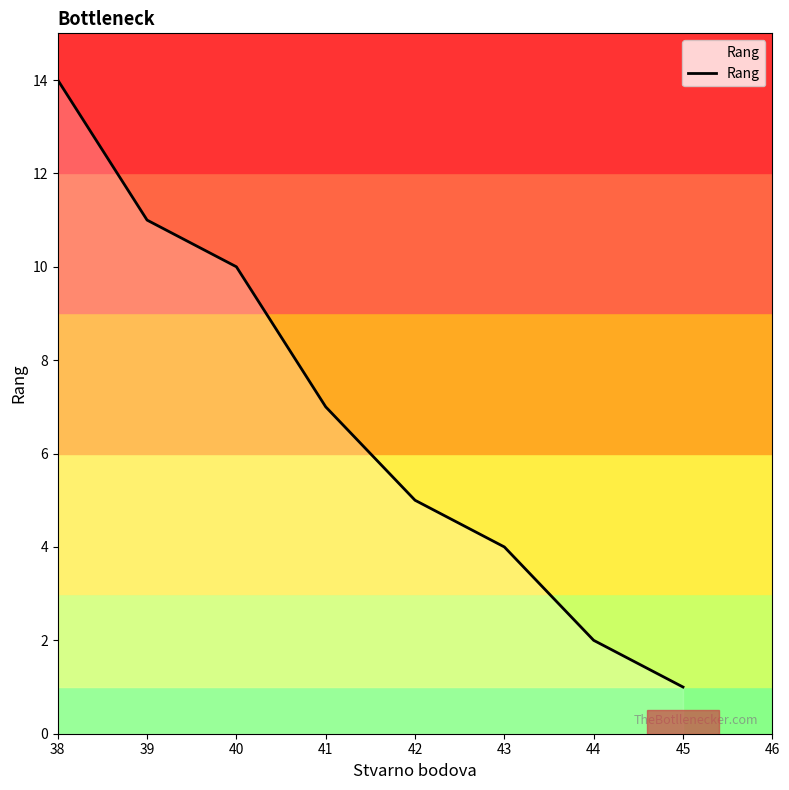

What is the minimum value shown in the chart?

1